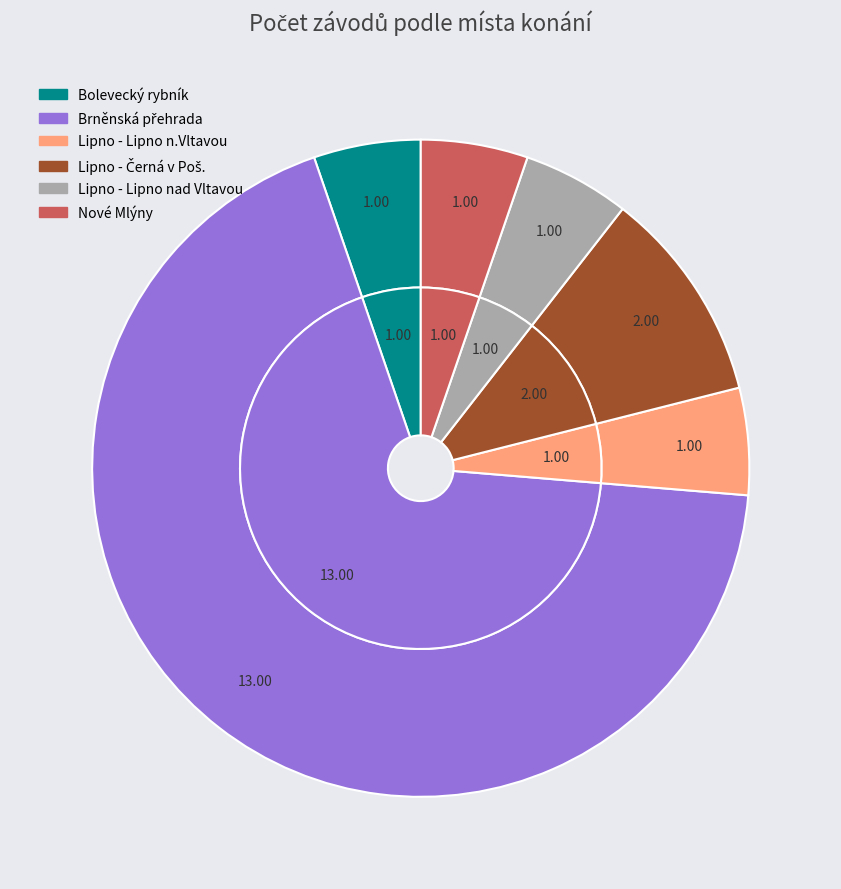

What is the majority slice?

Brněnská přehrada